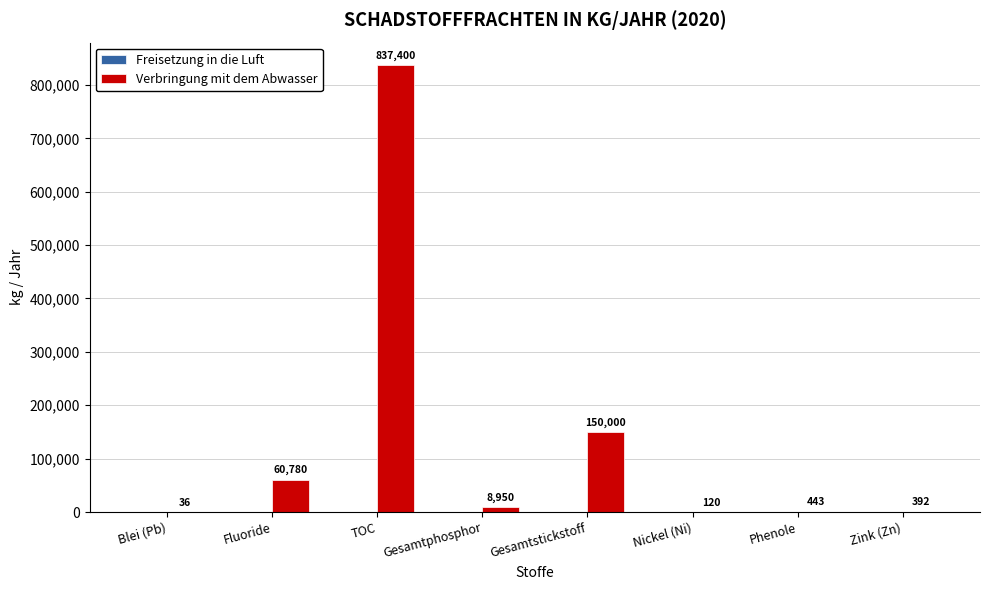

Approximately how many times larger is the value at Zink (Zn) compared to Nickel (Ni)?

3.3